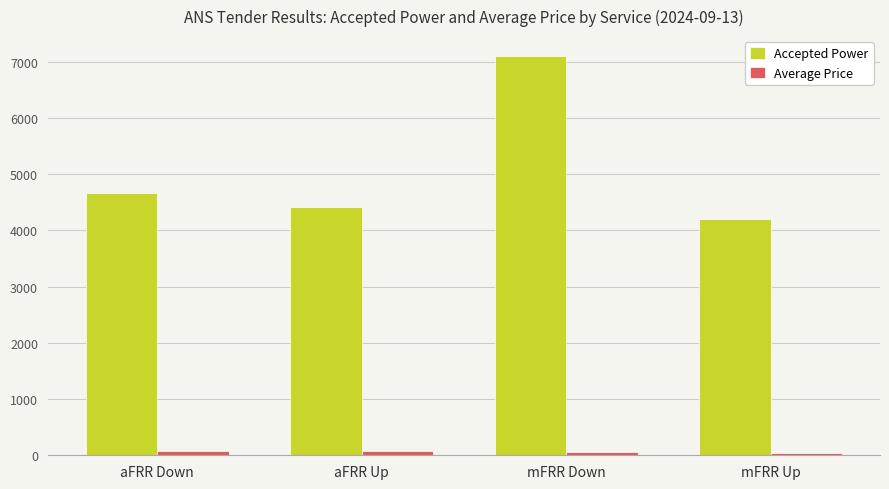

At which category is the sum across all series the highest?

mFRR Down